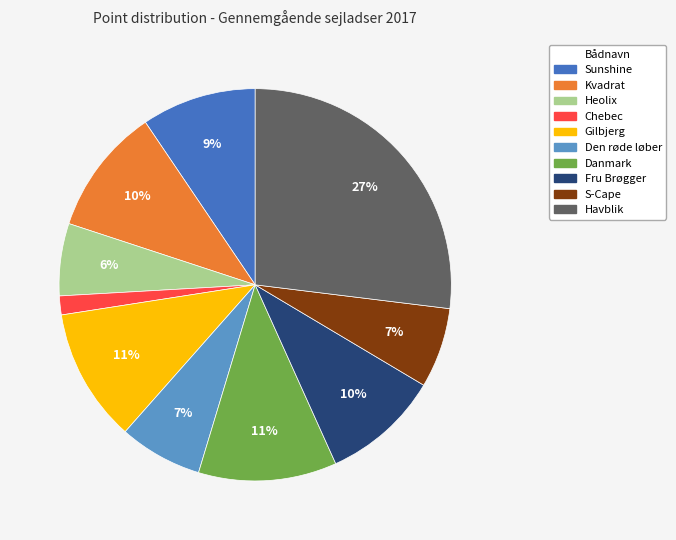

The Danmark slice represents 1% of the pie. True or false?

False